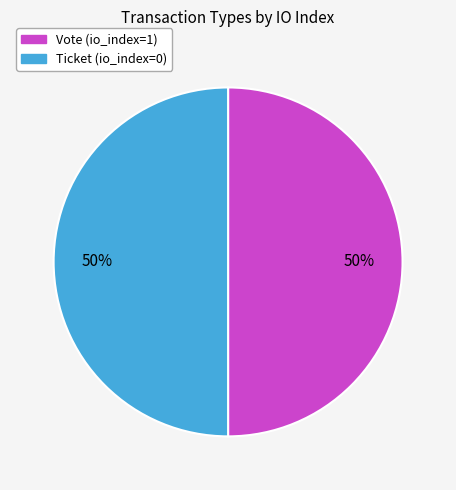

Do Ticket and Vote together represent more than half of the pie?

Yes